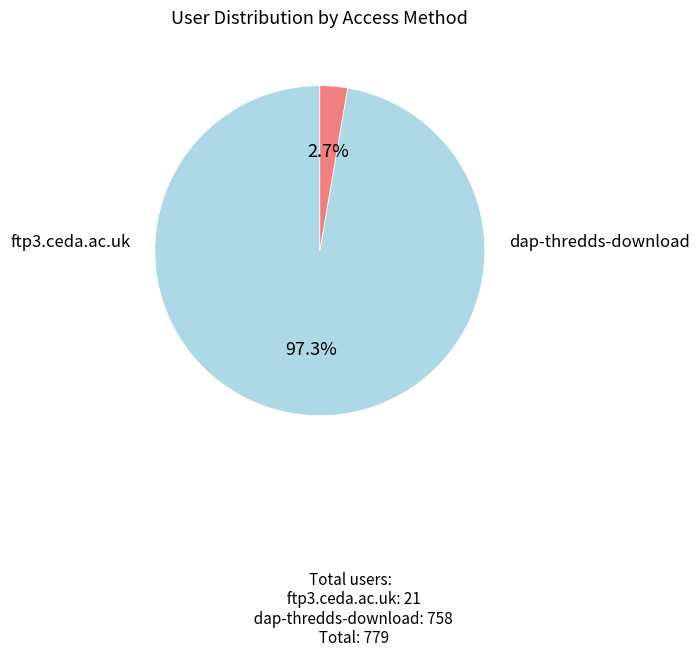

Which has a higher value, dap-thredds-download or ftp3.ceda.ac.uk?

dap-thredds-download